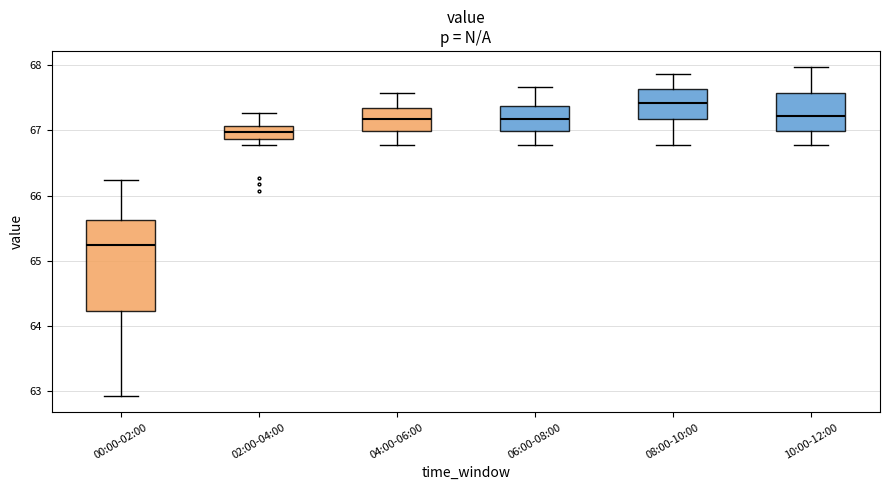

Which box is the tallest, from its lower edge to its upper edge?

00:00-02:00